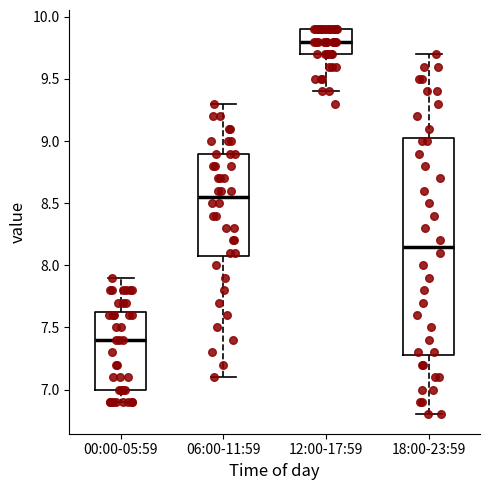

Reading left to right, transcribe this box plot: for each box, give where its median line is, the range the box spans, and where its two whiskers end, as read against the y-axis. The values are not printed on the chart, so give them approximately, as read against the axis.

00:00-05:59: median 7.40, box 7.00 to 7.65, whiskers 6.90 to 7.90
06:00-11:59: median 8.55, box 8.10 to 8.90, whiskers 7.10 to 9.30
12:00-17:59: median 9.80, box 9.70 to 9.90, whiskers 9.40 to 9.90
18:00-23:59: median 8.15, box 7.30 to 9.05, whiskers 6.80 to 9.70